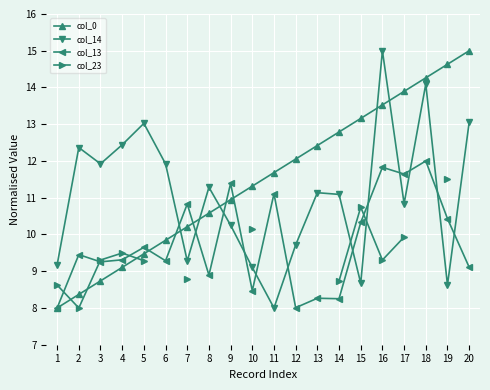

At which label does col_14 first exceed 11?

2